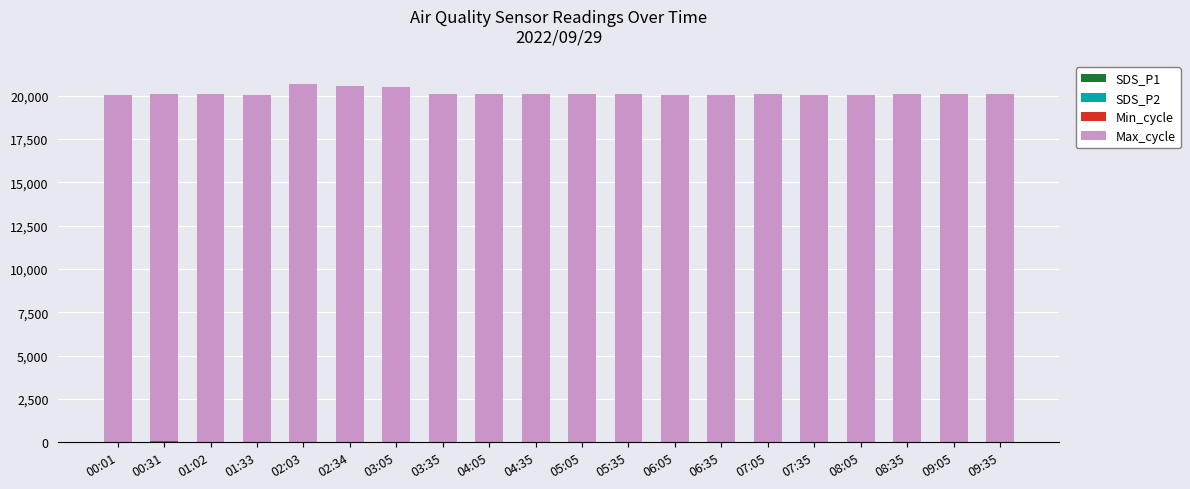

Count the number of categories in the chart.

20